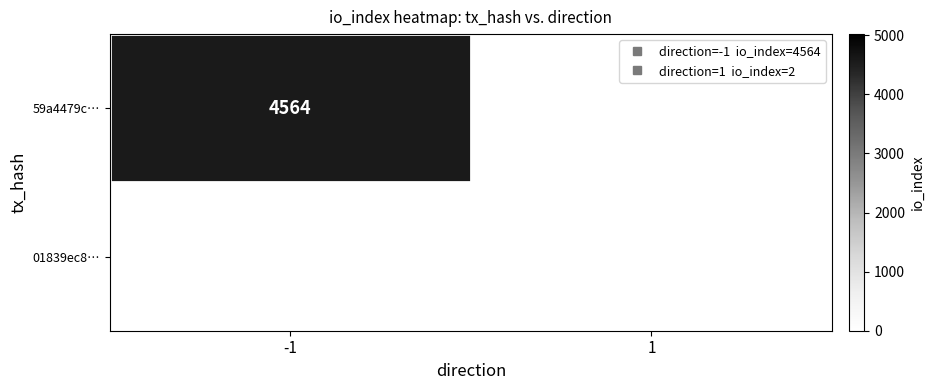

Which series has the largest range (max minus min)?

59a4479c…